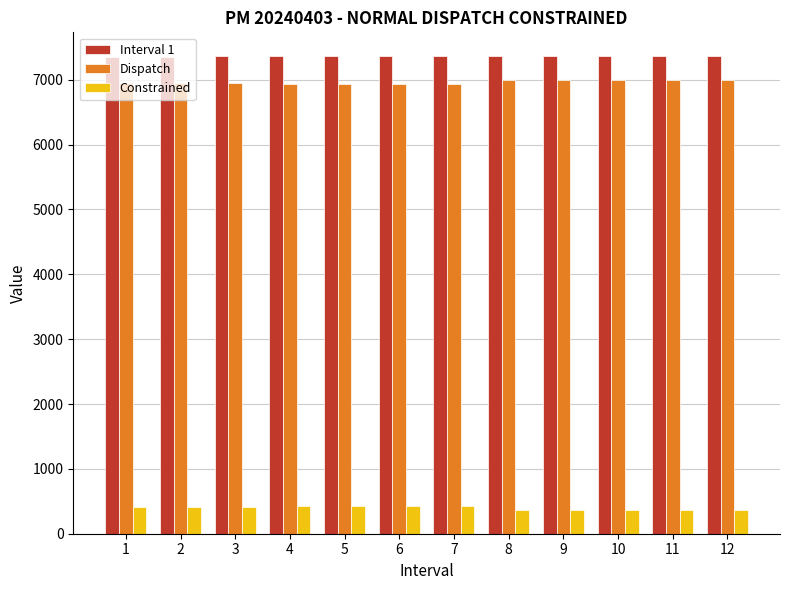

What is the highest value of the Constrained series?

424.8